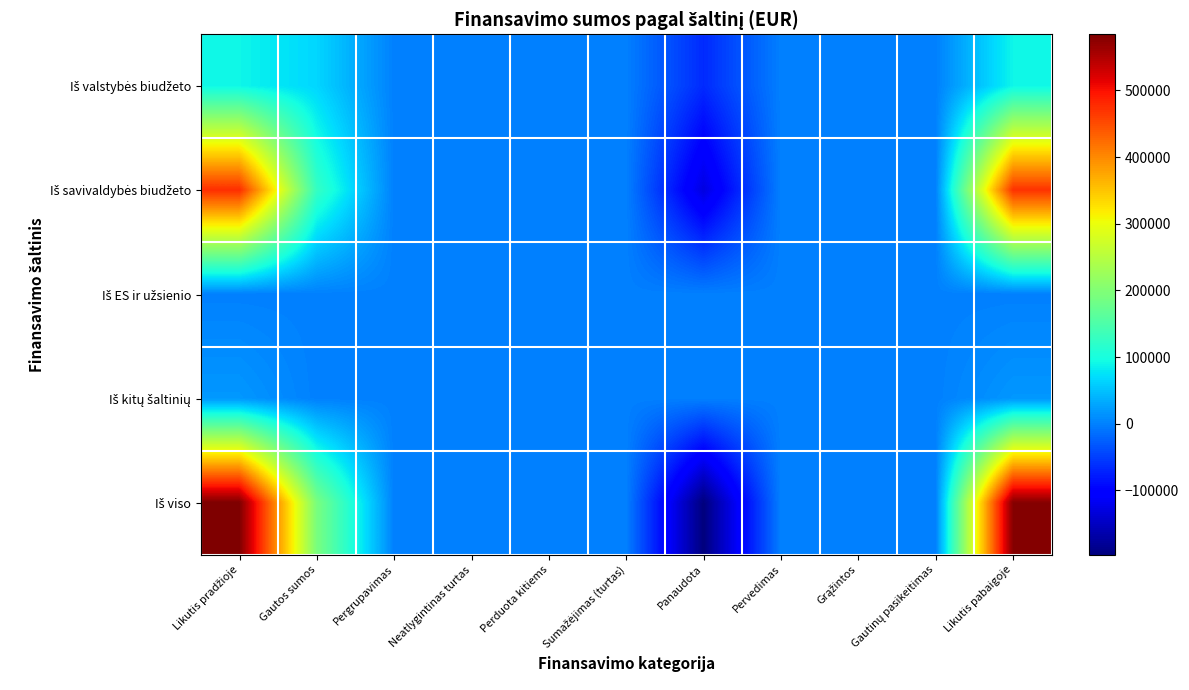

How many data points does each series have?

11